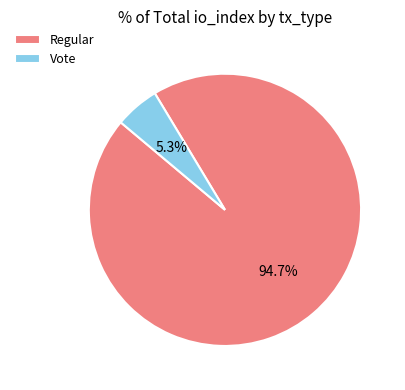

What percentage is the Vote slice, to the nearest percent?

5%